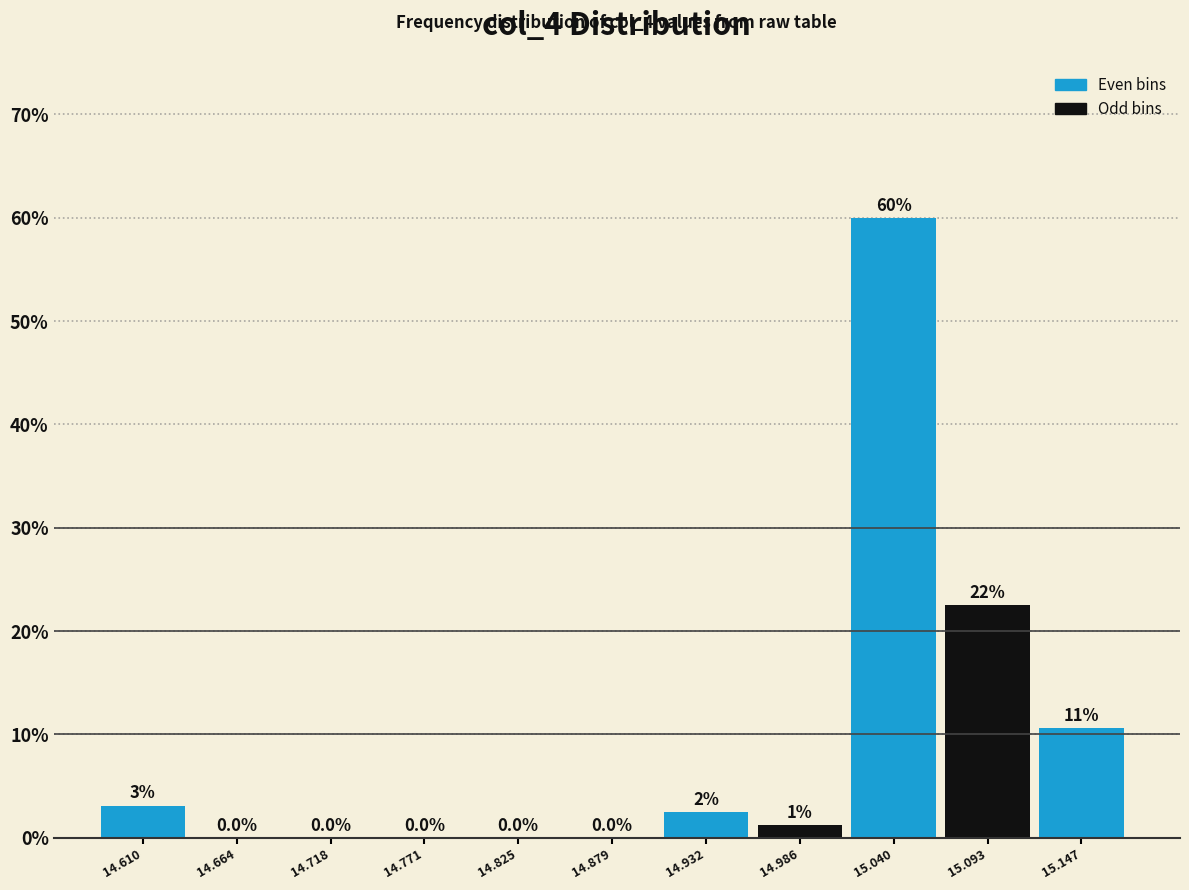

Over which range of the x-axis is the bar tallest?

15.02 to 15.07